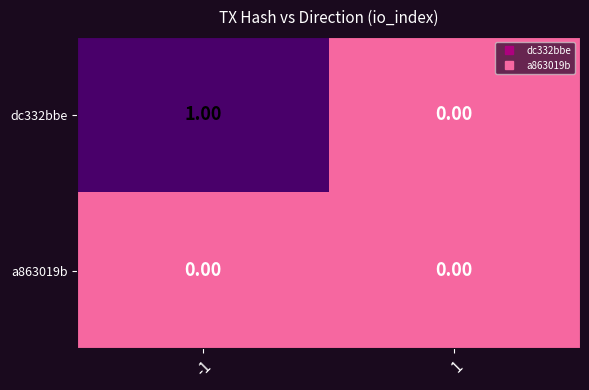

Which series has the largest range (max minus min)?

dc332bbe